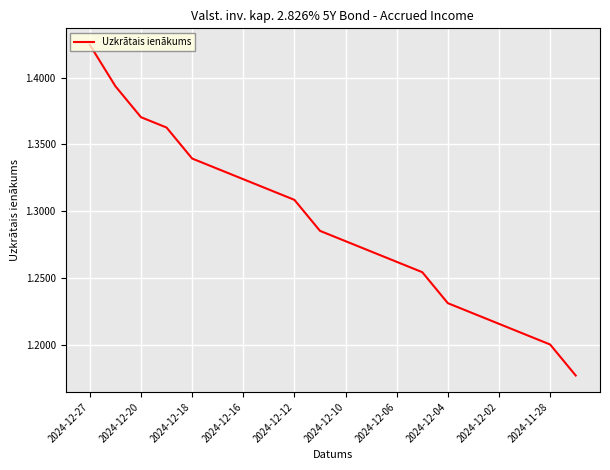

The chart shows a value of 0.4 at 2024-11-28. True or false?

False